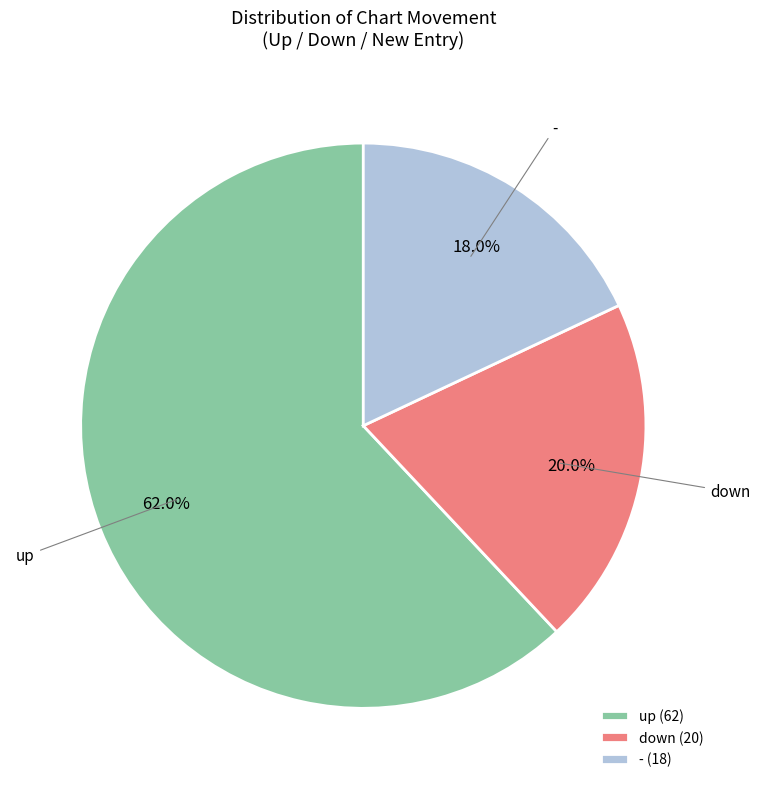

Which has a higher value, up or -?

up